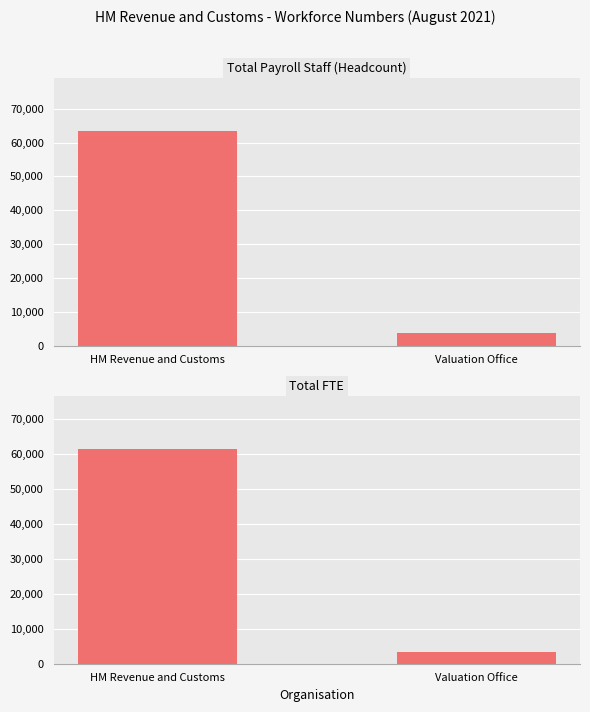

At how many categories does at least one series exceed 20173?

1